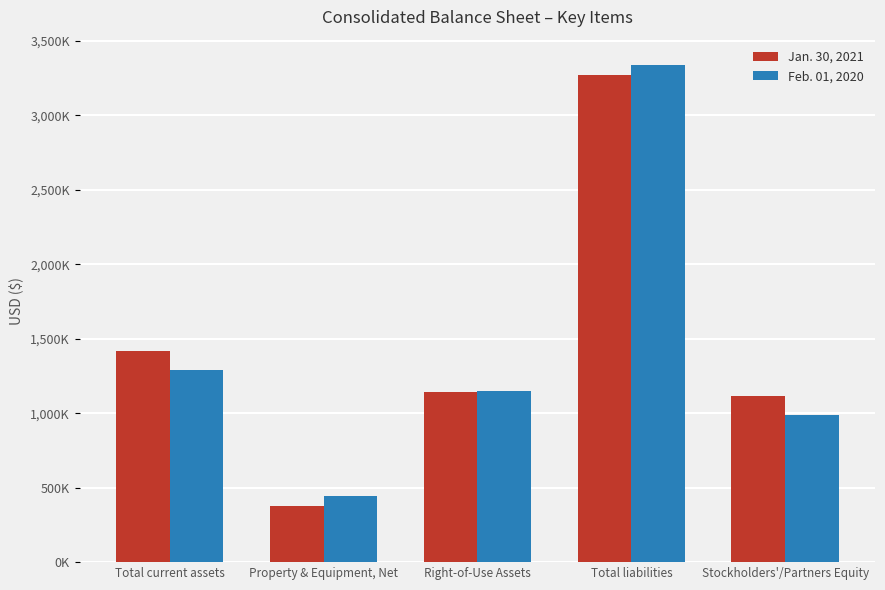

At Total liabilities, list the series in order from largest to smallest.

Feb. 01, 2020, Jan. 30, 2021